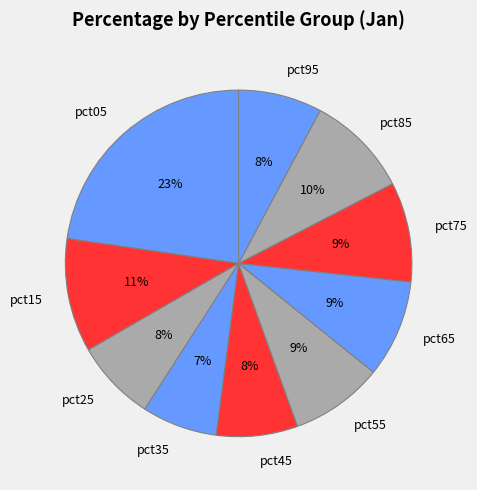

To the nearest percent, what is the combined percentage of pct75 and pct55?

18%